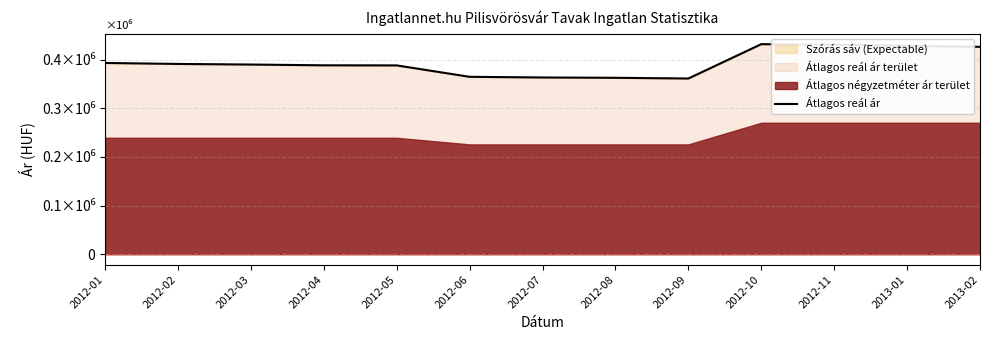

Rank the categories by value from highest to lowest.

2012-10, 2012-11, 2013-01, 2013-02, 2012-01, 2012-02, 2012-03, 2012-04, 2012-05, 2012-06, 2012-07, 2012-08, 2012-09